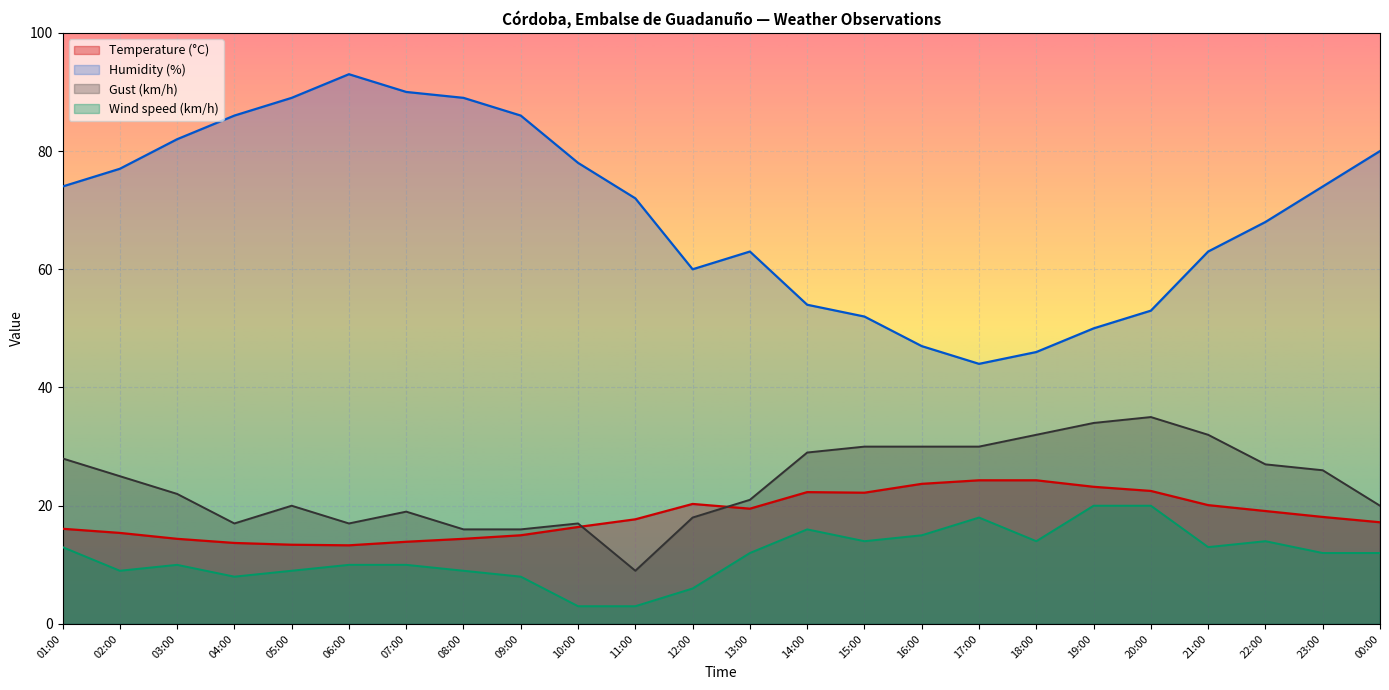

True or false: Humidity (%) and Temperature (°C) cross at least once.

False